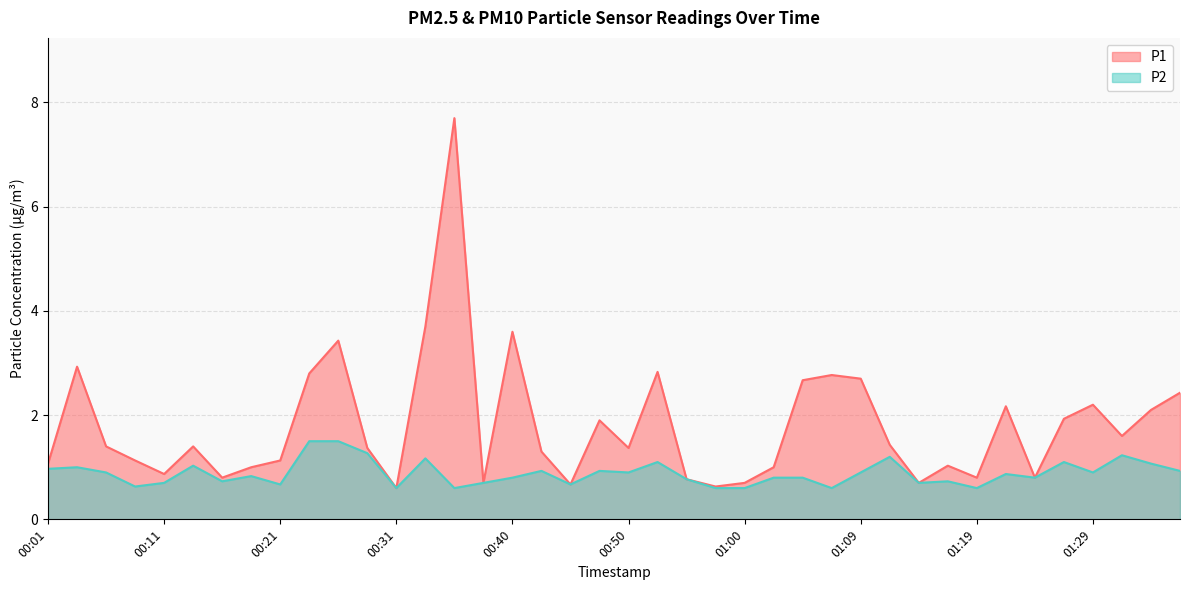

Is the value of P2 at 00:43 greater than the value of P1 at 00:33?

No